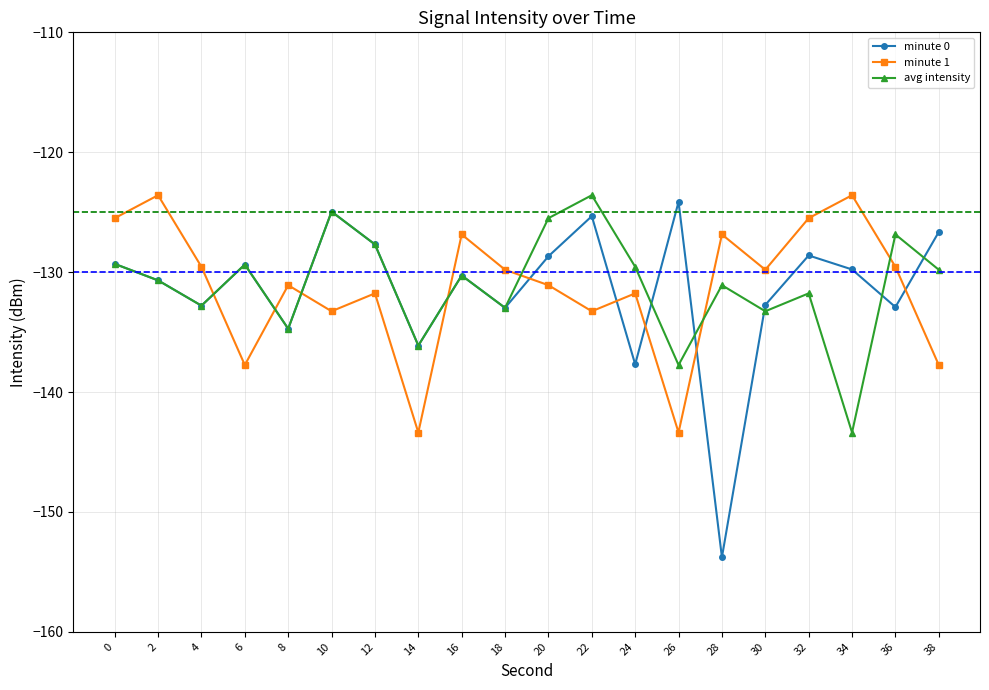

The avg intensity series shows -130.3 at 16. True or false?

True